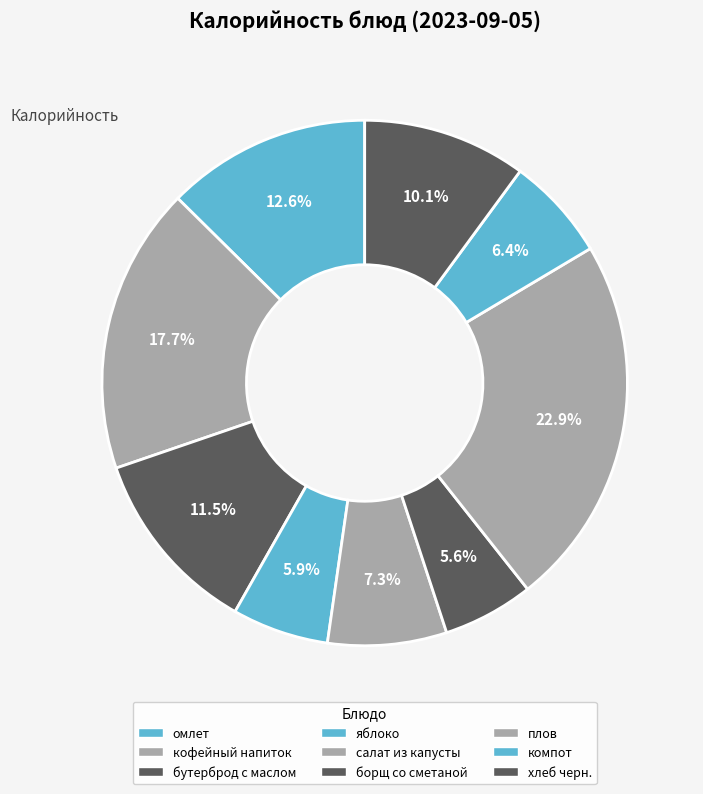

How many segments does this pie chart have?

9